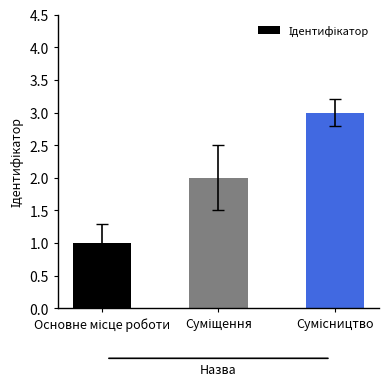

What is the greatest value displayed?

3